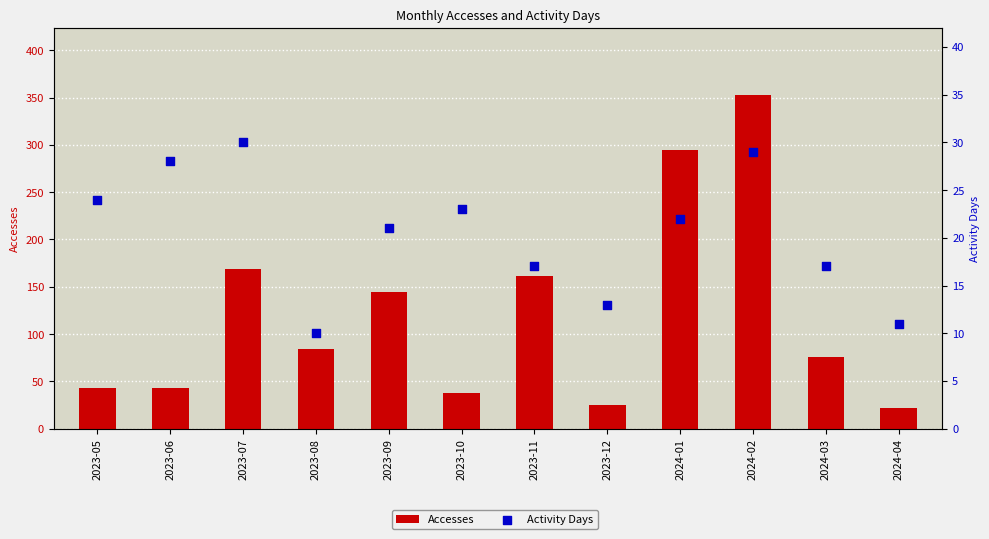

Which series reaches the minimum Y coordinate?

Activity Days